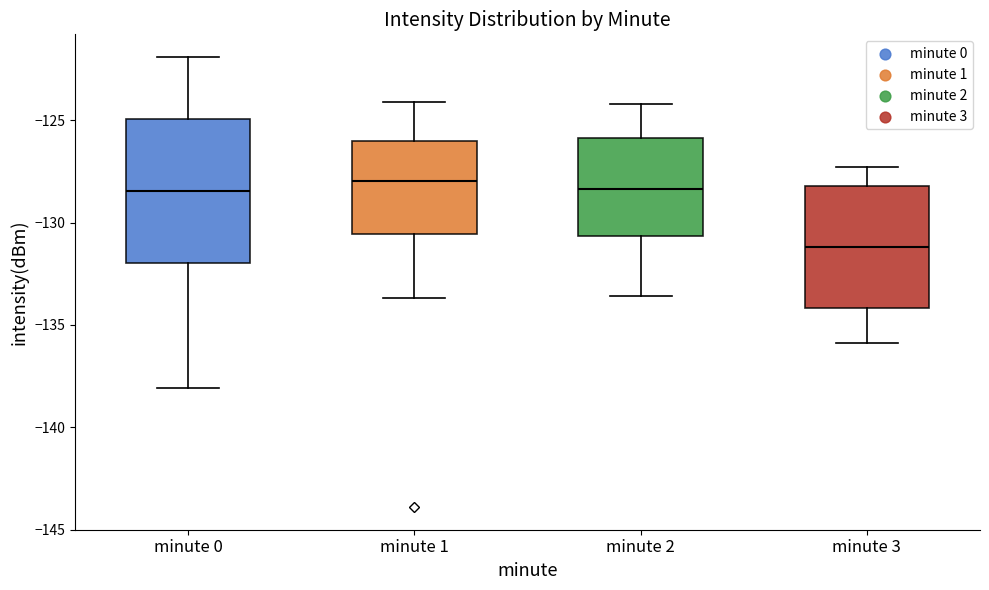

Which box is the tallest, from its lower edge to its upper edge?

minute 0